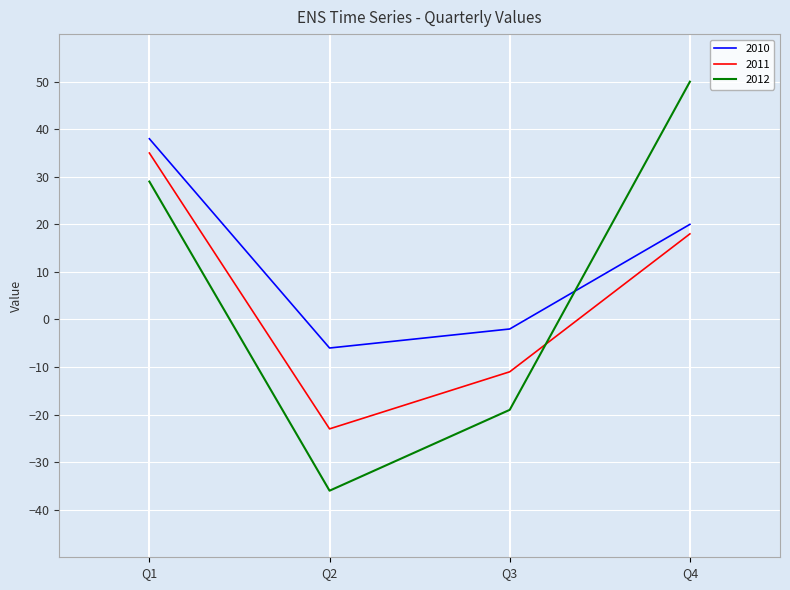

Count the number of data series in this chart.

3